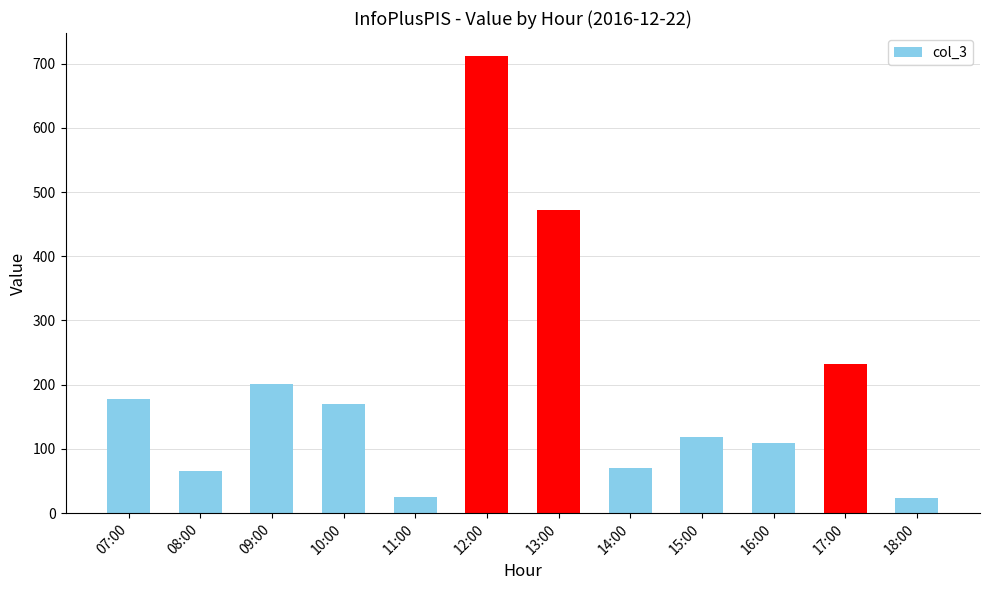

What is the ratio of the value at 14:00 to the value at 16:00?

0.6